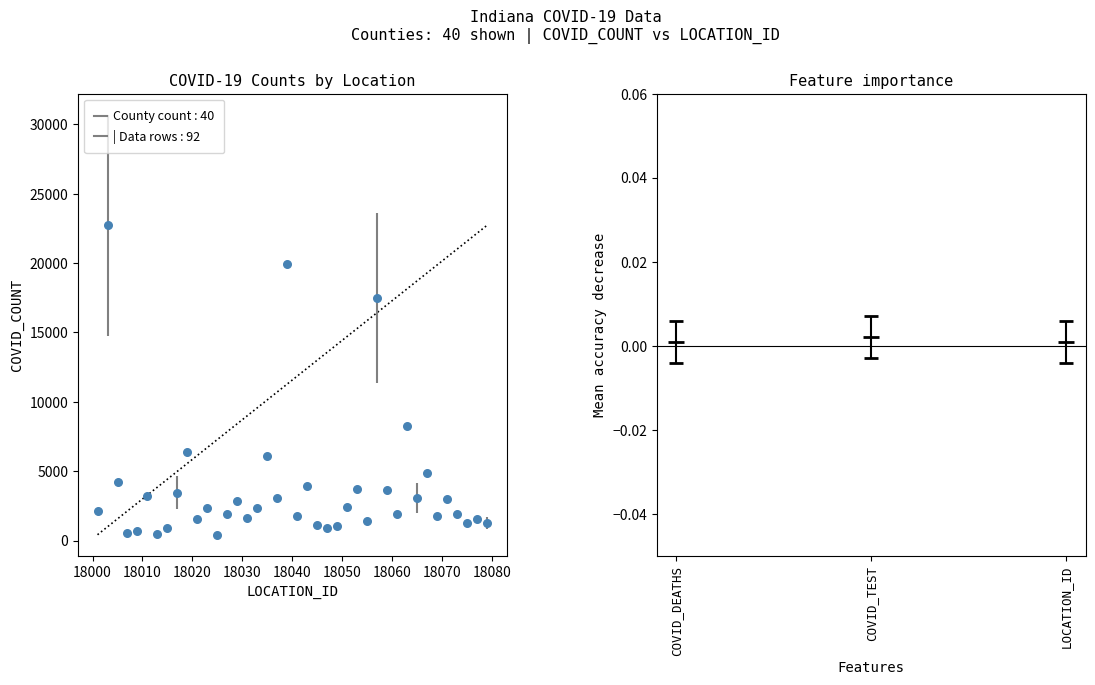

What is the range of Y values (max minus min)?

22316